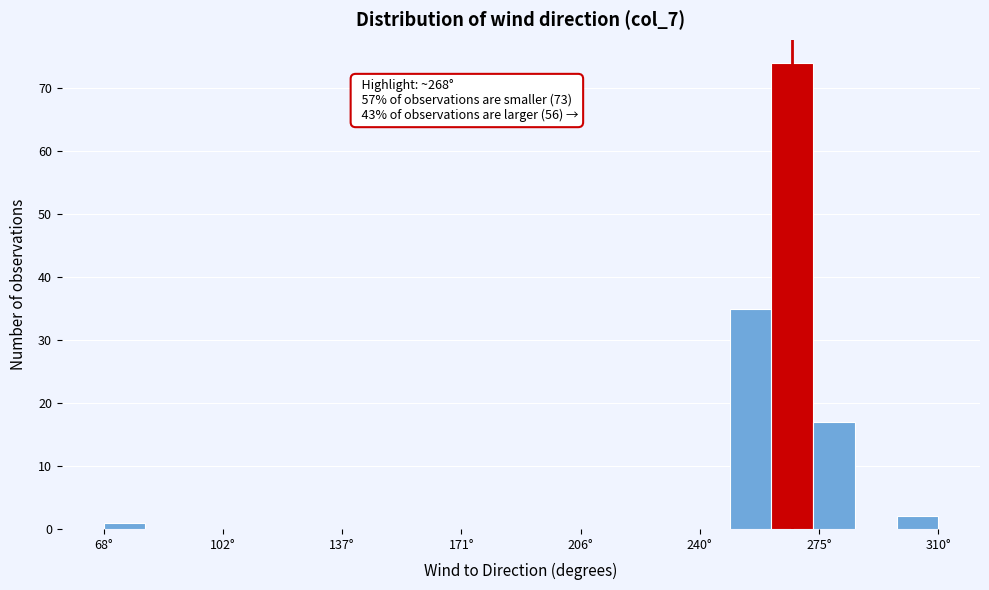

Around what value on the x-axis is the tallest bar? Give the approximate position of its centre, as read against the axis.

270